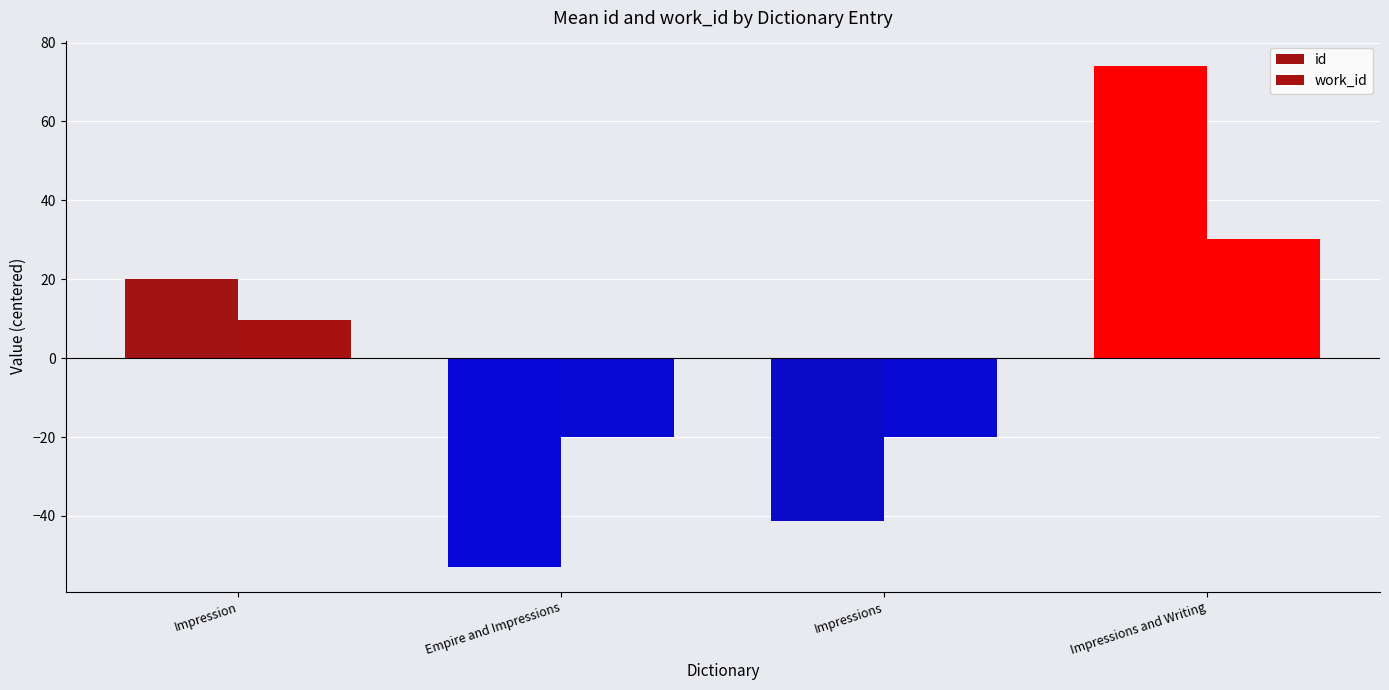

What is the minimum value shown in the chart?

-52.9